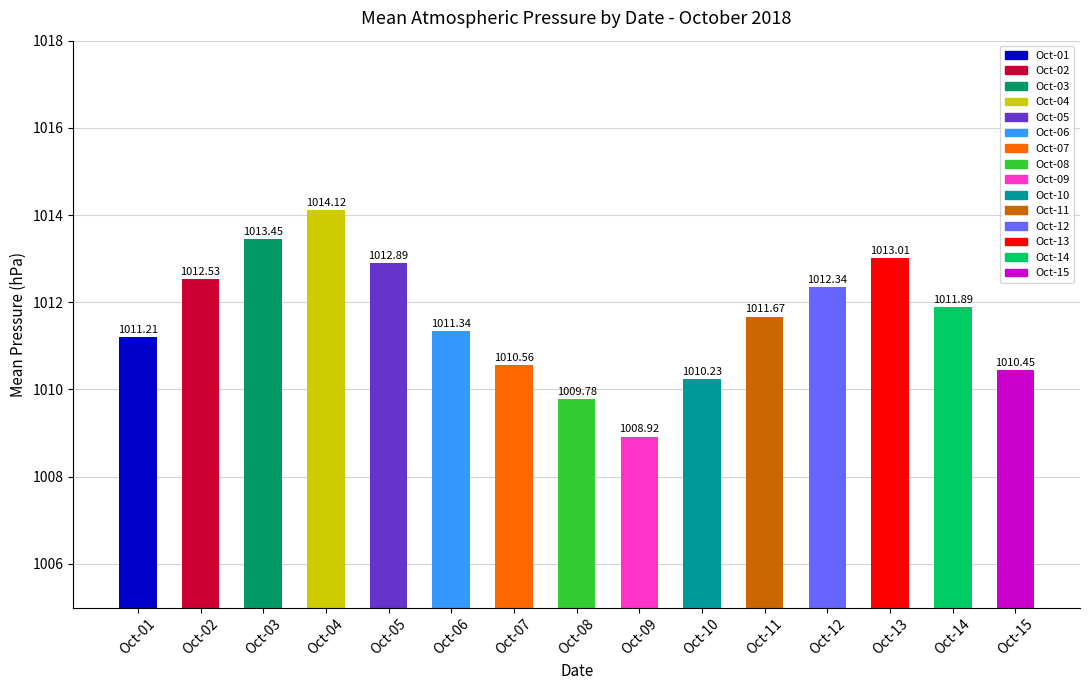

At which category does the chart reach its minimum across all series?

Oct-09